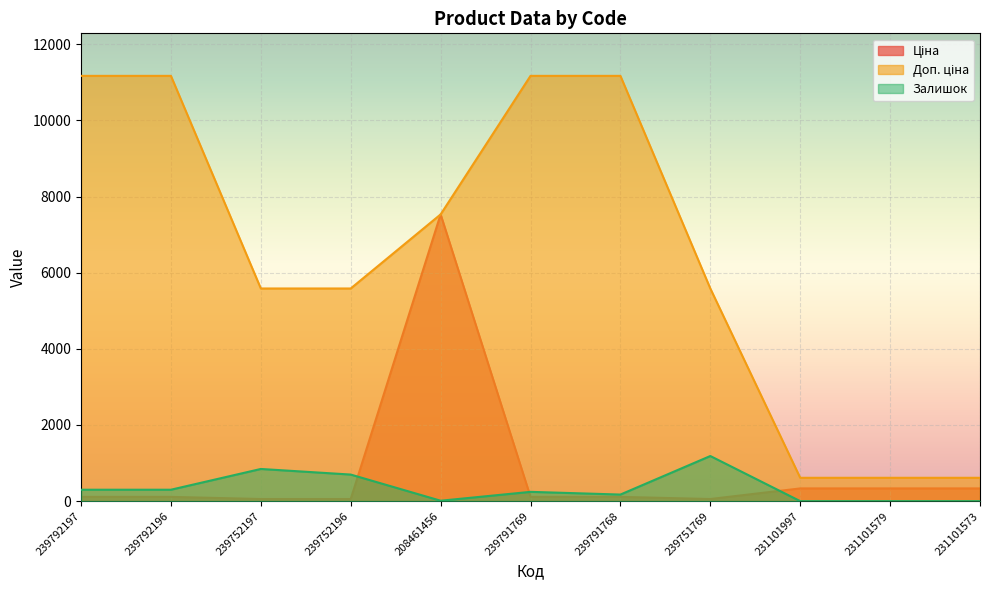

List the series in order of their peak value, highest first.

Доп. ціна, Ціна, Залишок